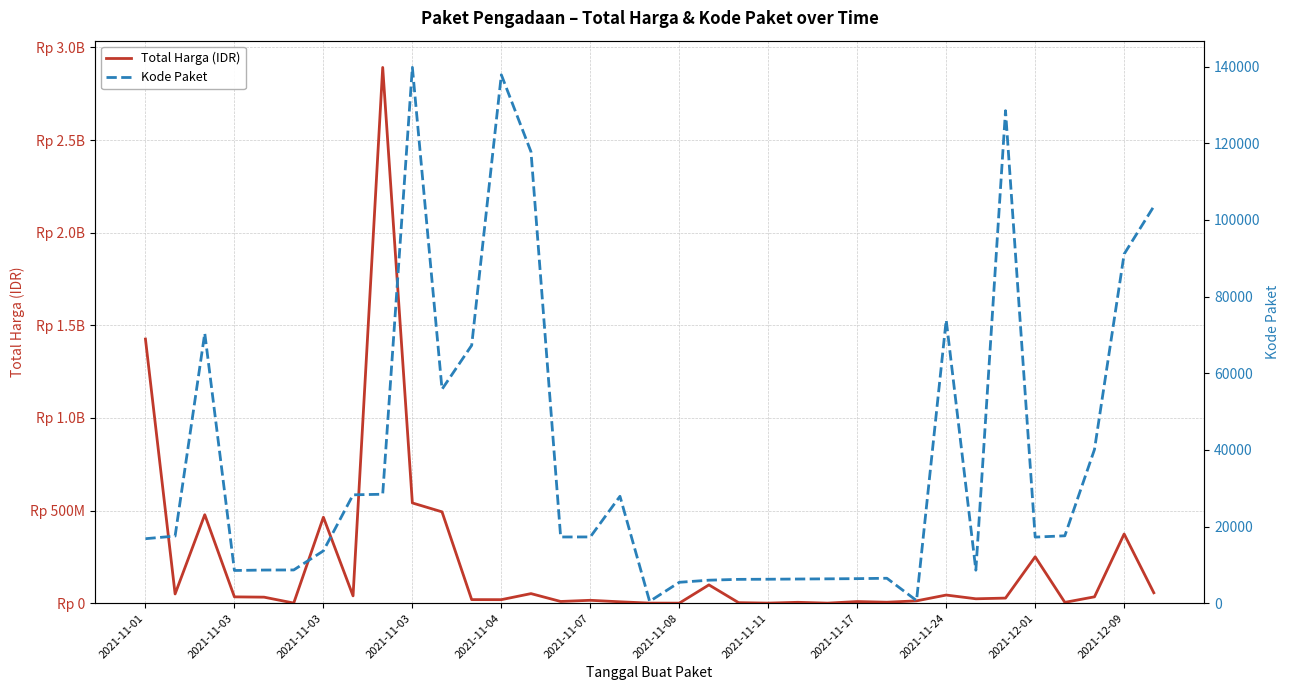

What is the maximum value for Kode Paket?

139817